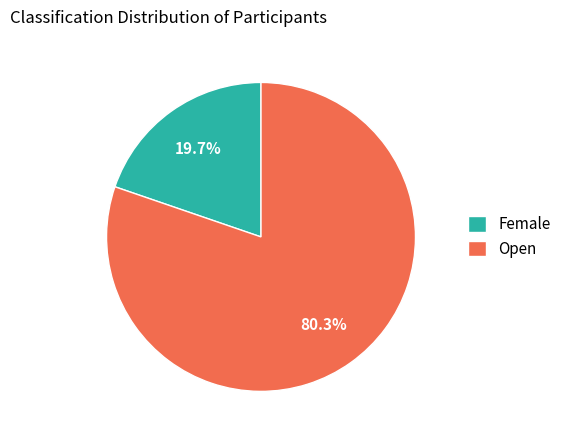

To the nearest percent, what portion does Female represent?

20%